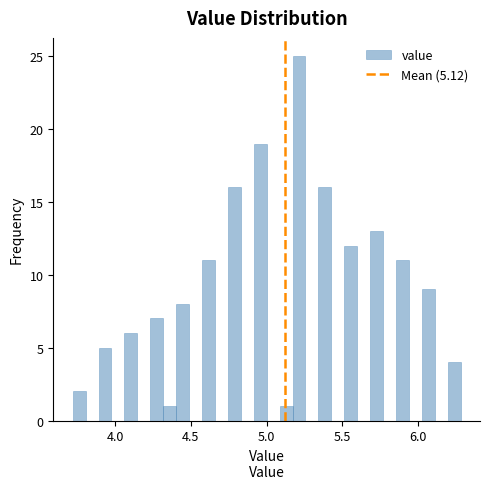

Read against the x-axis, roughly where is the centre of the tallest bar?

5.20